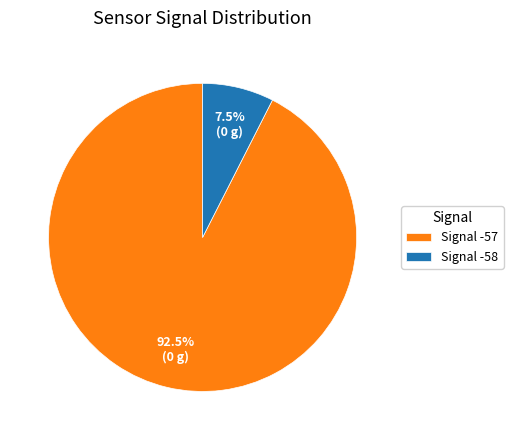

How much of the chart is everything except Signal -57?

7.5%